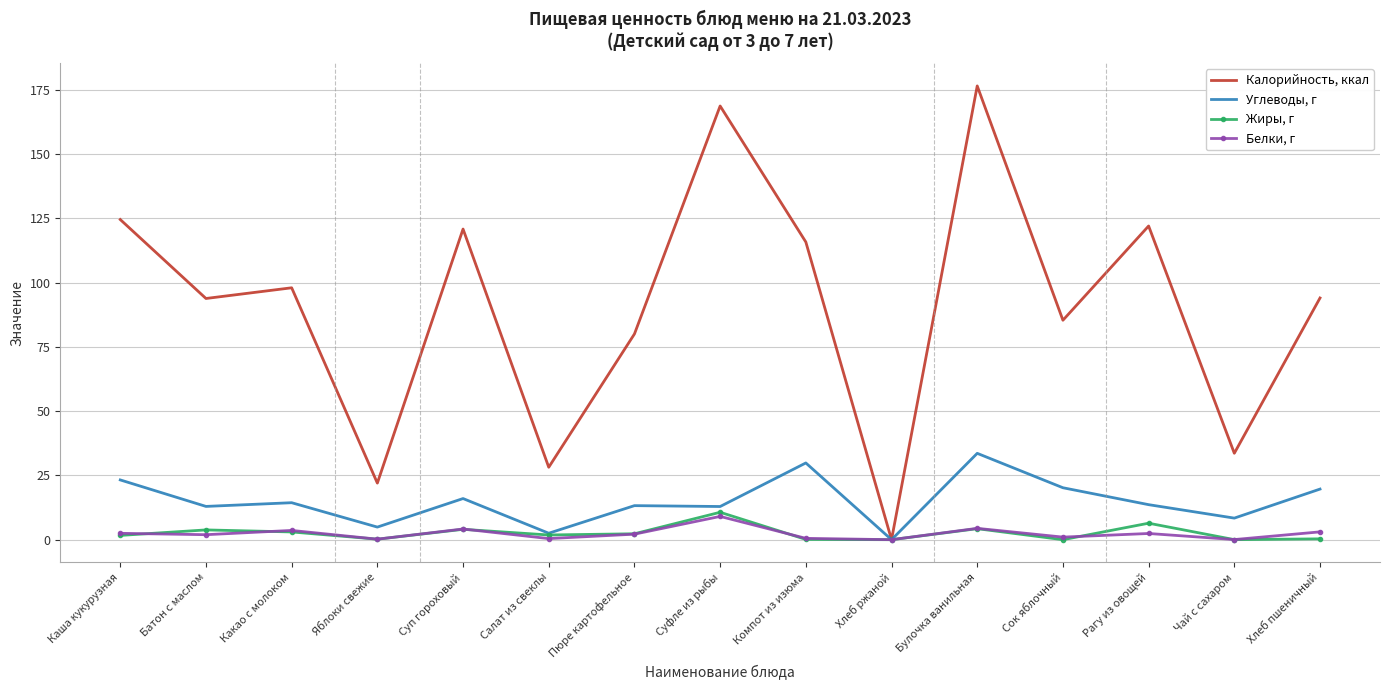

Which series has the largest range (max minus min)?

Калорийность, ккал